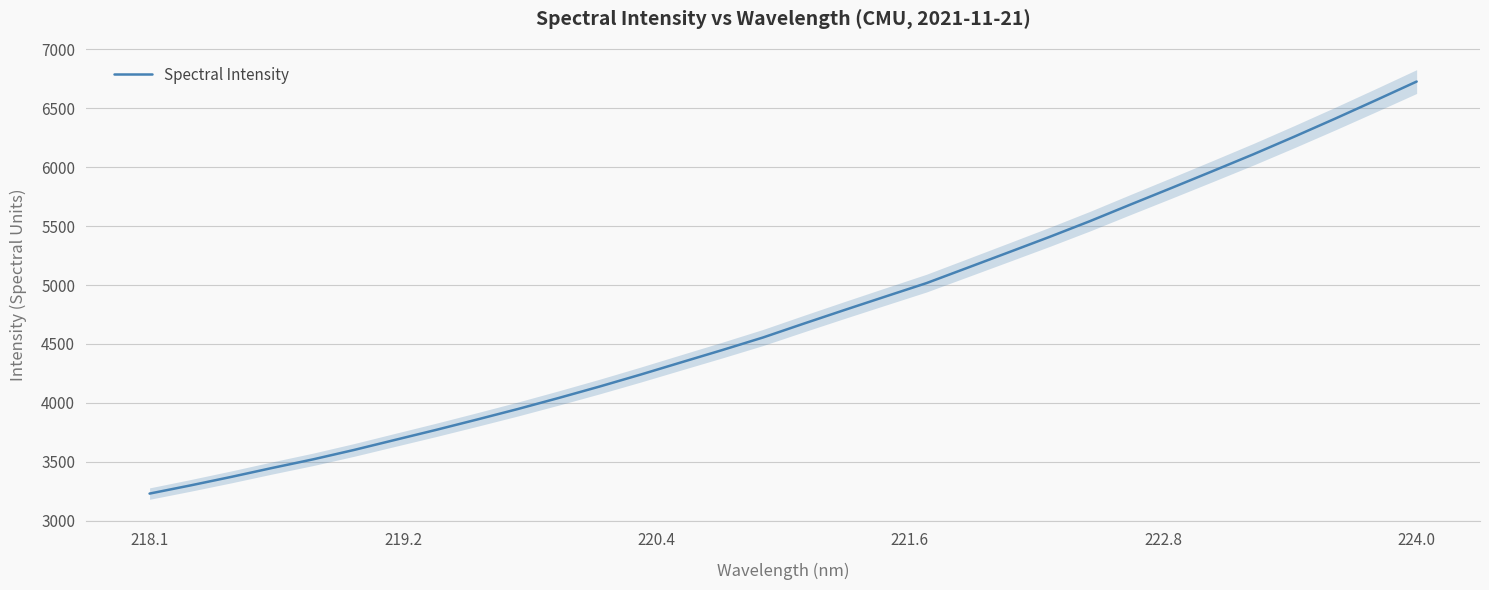

What is the difference between the maximum and minimum values?

3497.7